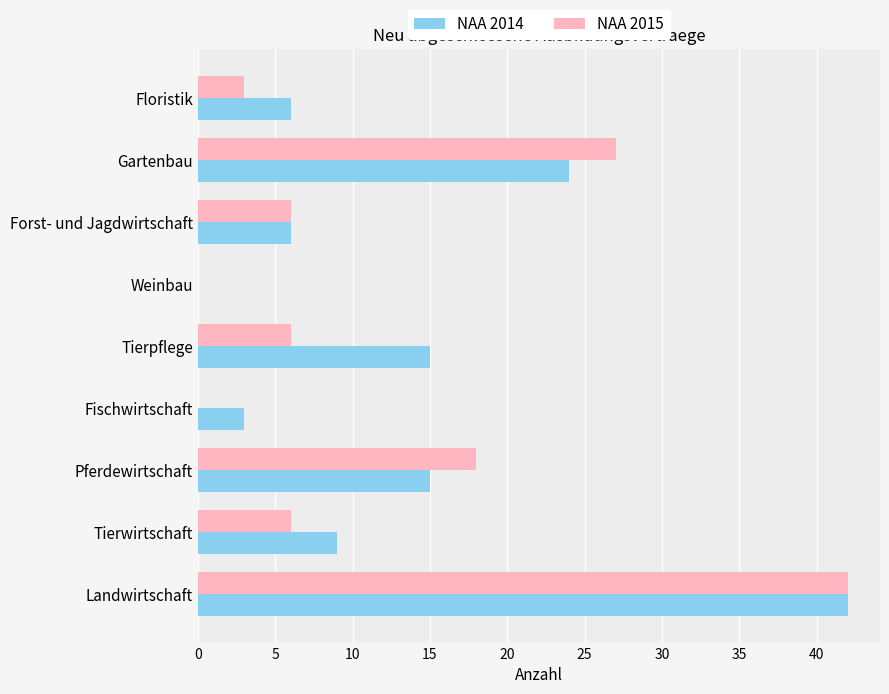

The value of NAA 2014 at Pferdewirtschaft is 15. True or false?

True